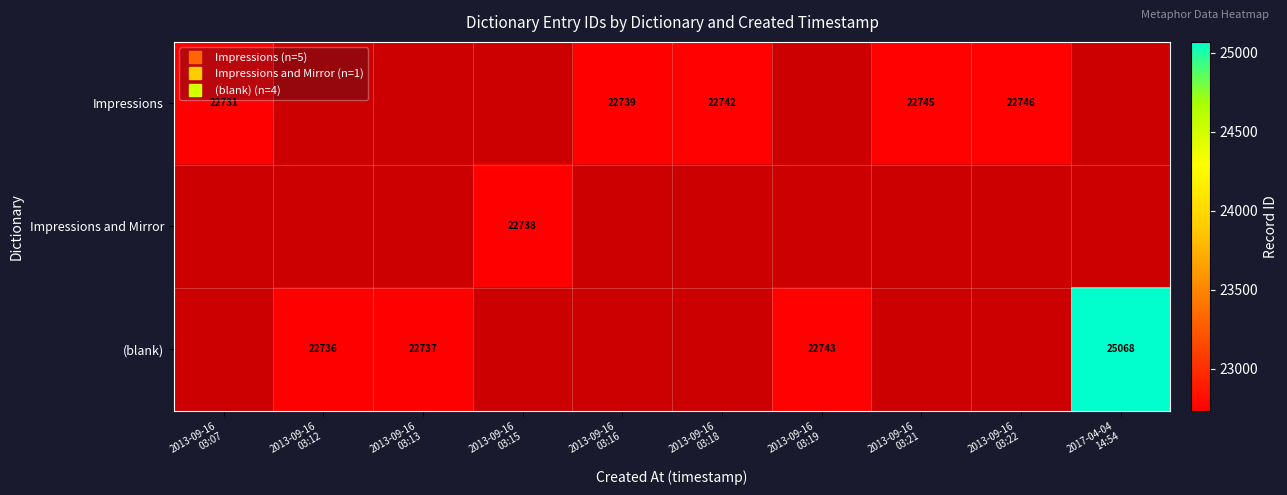

Count the number of categories in the chart.

10